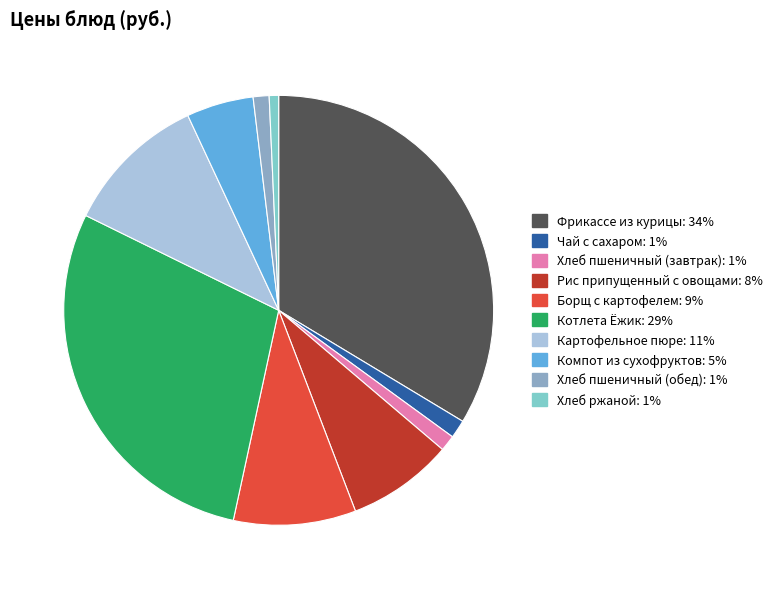

Is the sum of Фрикассе из курицы and Хлеб ржаной greater than half?

No